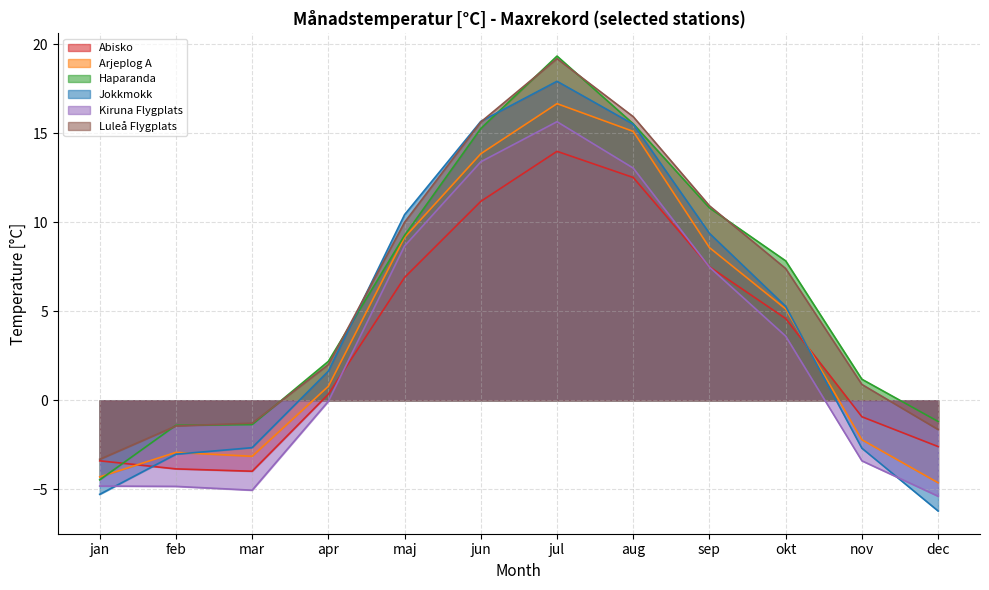

What is the difference between the highest and lowest values at jun?

4.5